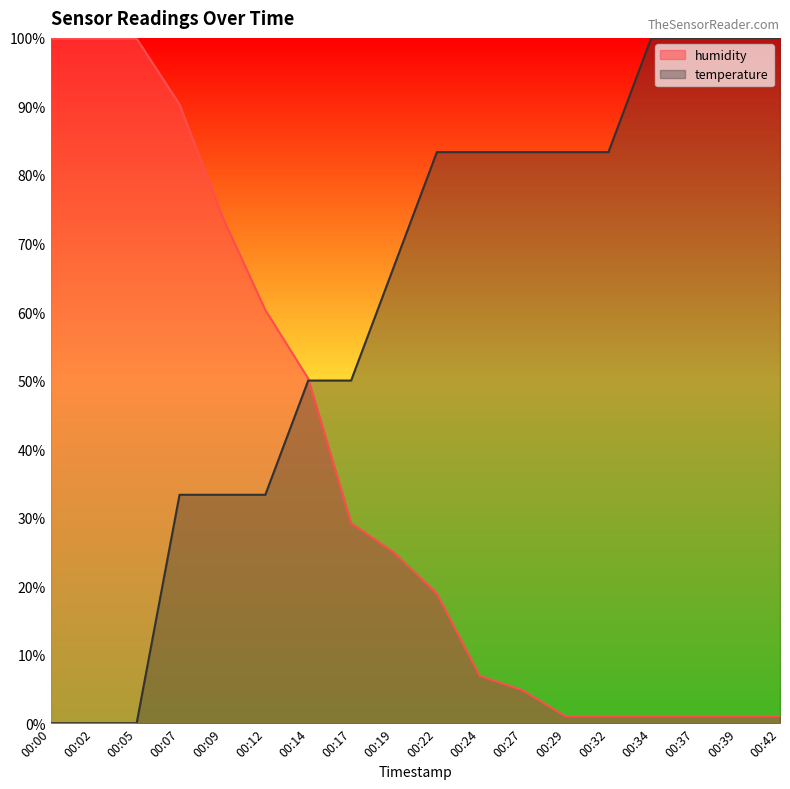

Rank the series at 00:39 from highest to lowest value.

temperature, humidity